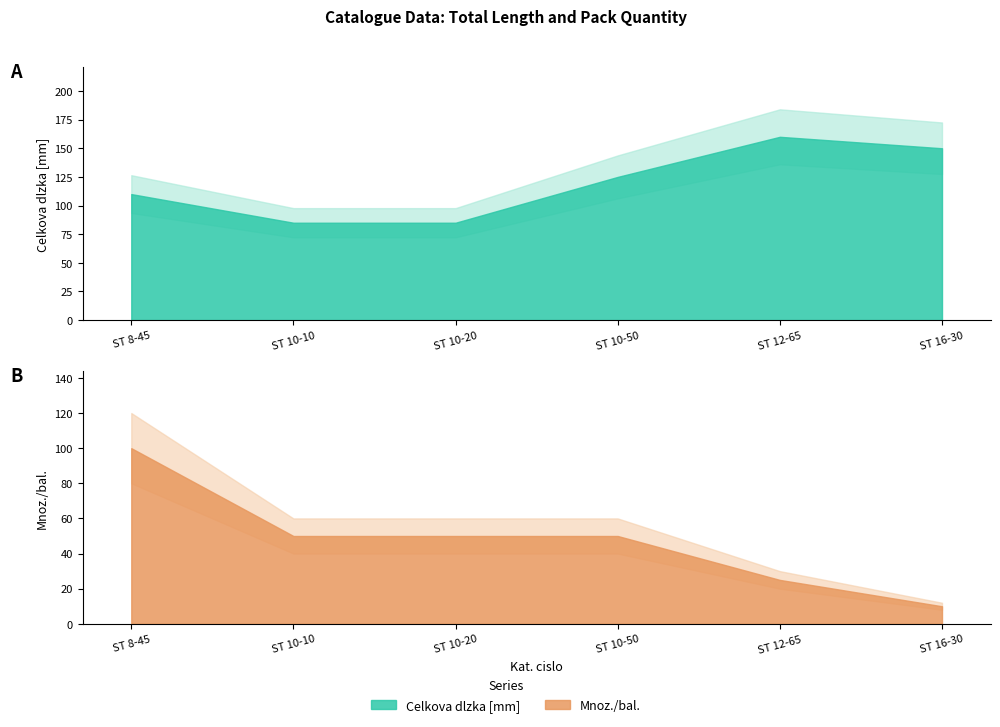

Rank the series by their average value, from highest to lowest.

Celkova dlzka [mm], Mnoz./bal.